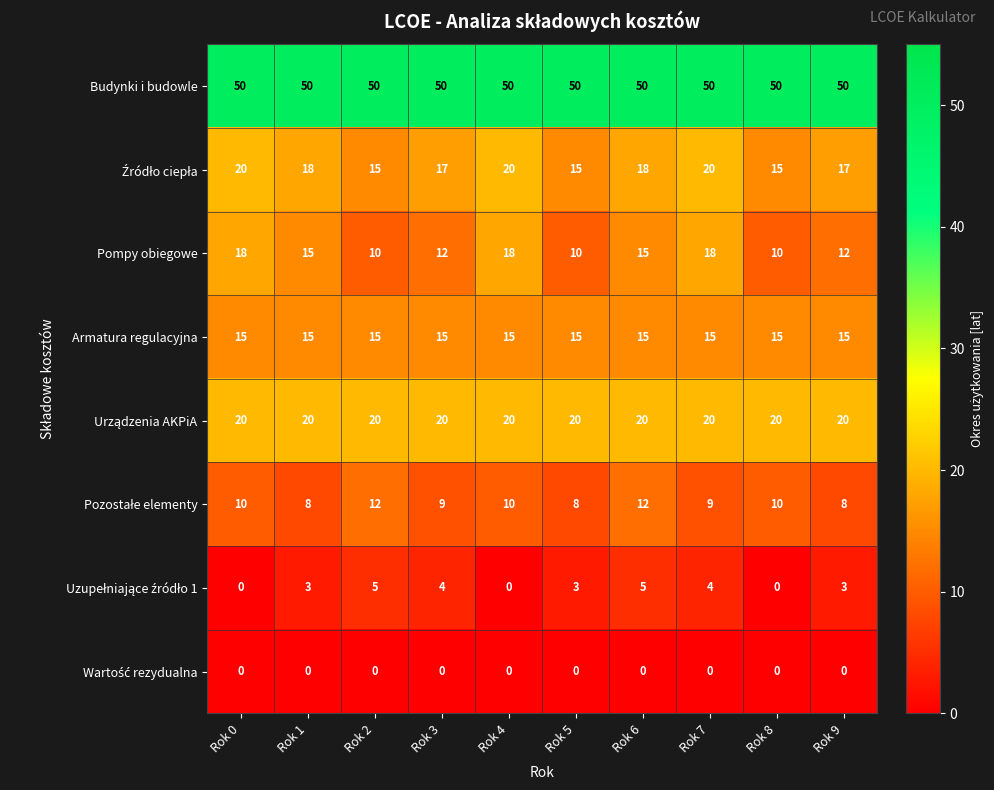

How many distinct data groups are displayed?

8